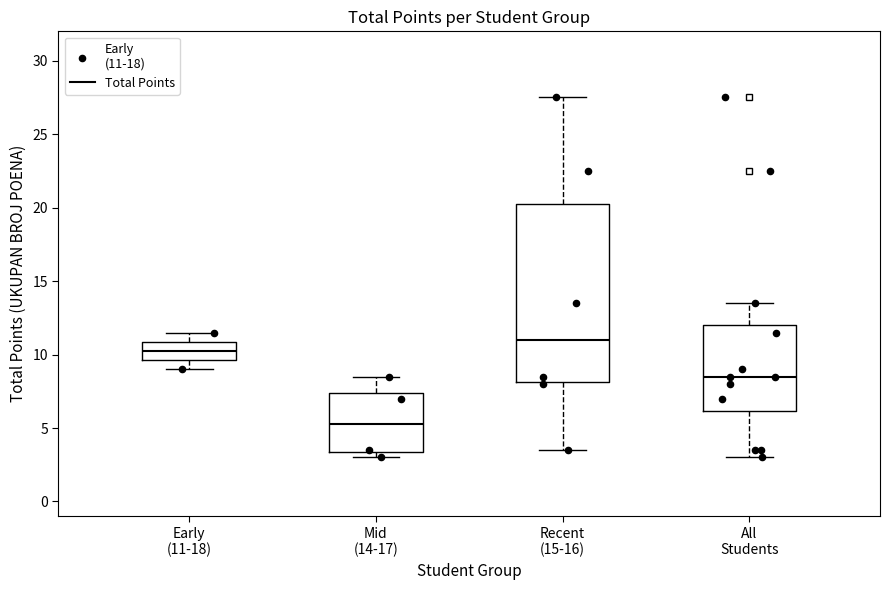

Reading left to right, read every box against the y-axis: the position of its median line, the range the box covers, and the ends of its whiskers. The values are not printed on the chart, so give them approximately, as read against the axis.

Early (11-18): median 10.5, box 9.5 to 11.0, whiskers 9.0 to 11.5
Mid (14-17): median 5.5, box 3.5 to 7.5, whiskers 3.0 to 8.5
Recent (15-16): median 11.0, box 8.0 to 20.5, whiskers 3.5 to 27.5
All Students: median 8.5, box 6.0 to 12.0, whiskers 3.0 to 13.5